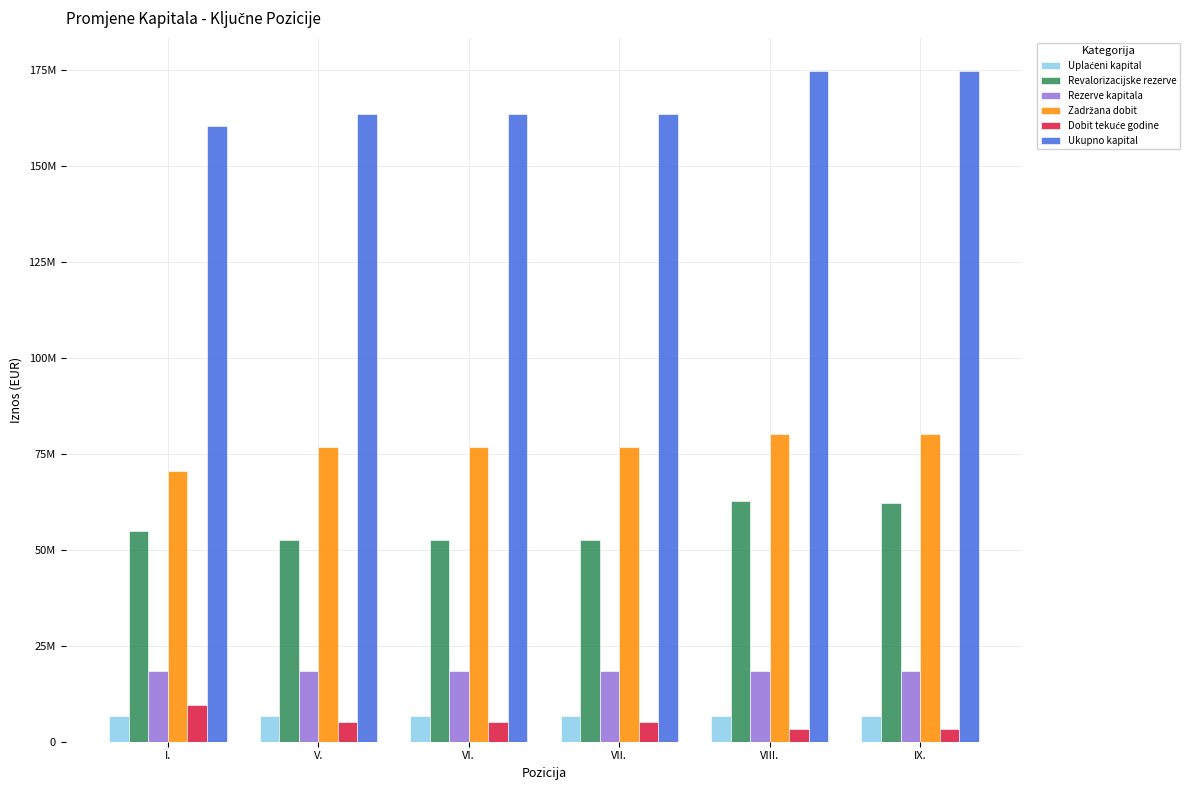

Is it true that Zadržana dobit equals 80061760 at IX.?

True